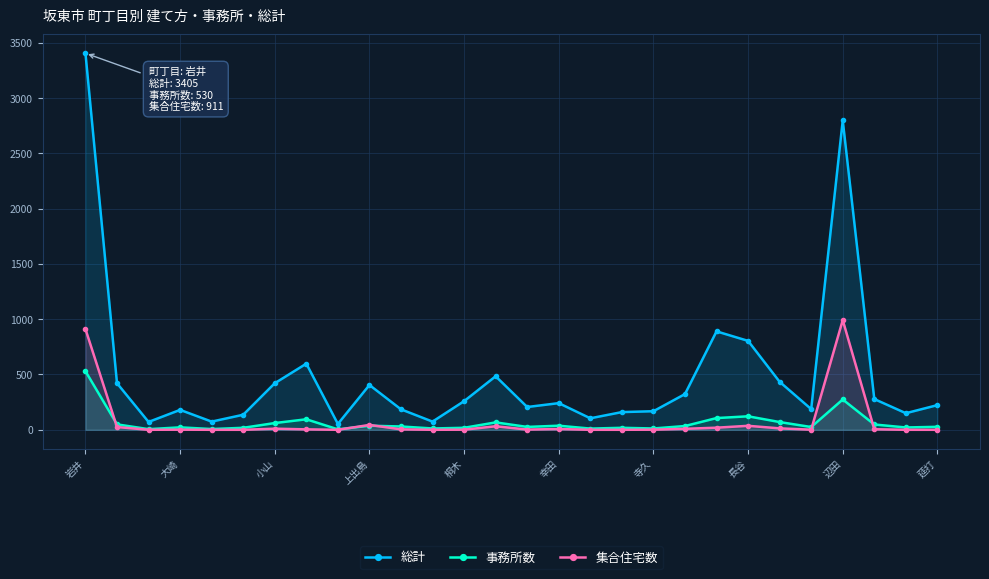

What is the label of the 14th point from the left?

13